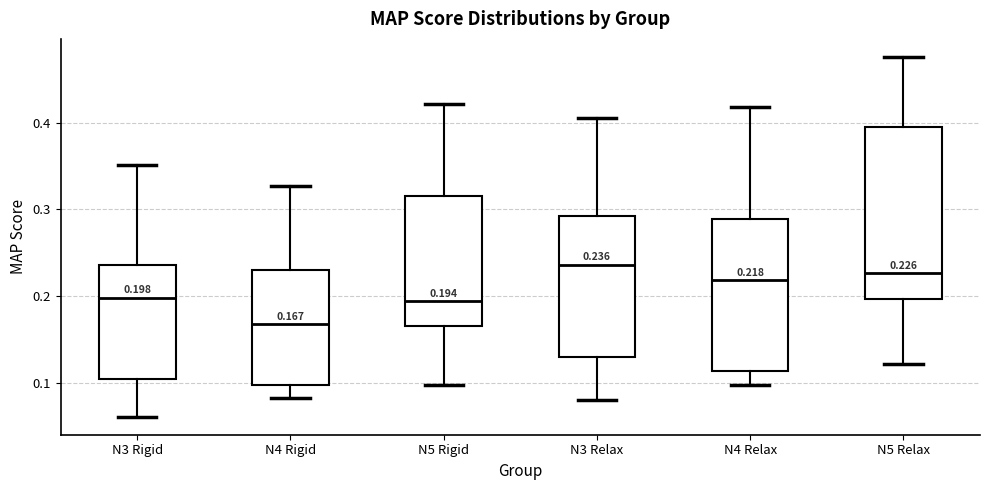

Comparing the boxes themselves (not the whiskers), which one is the tallest?

N5 Relax